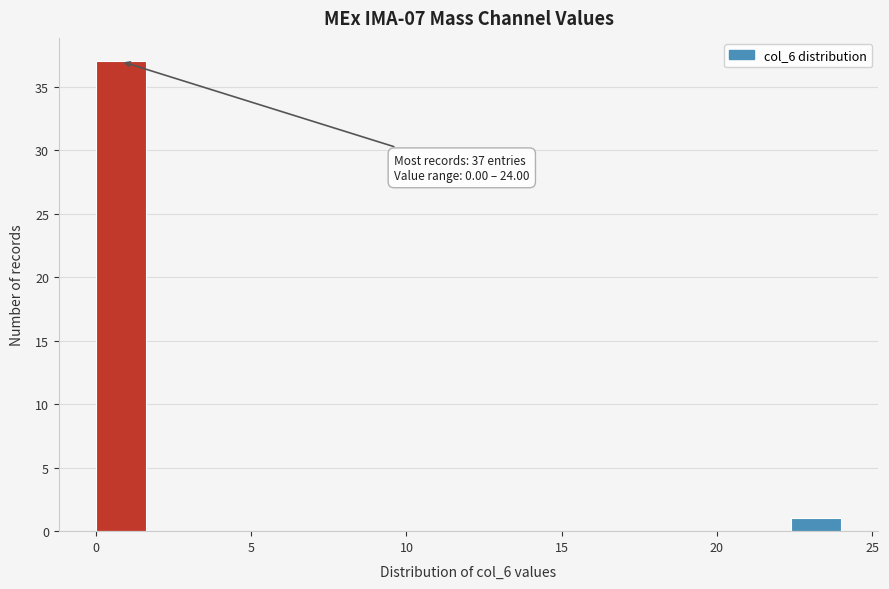

Around what value on the x-axis is the tallest bar? Give the approximate position of its centre, as read against the axis.

1.0